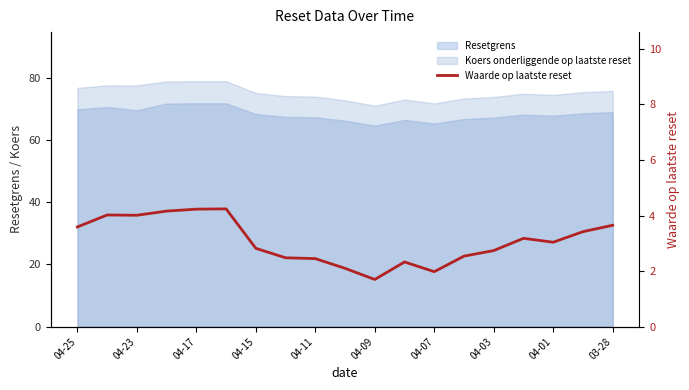

How many lines are shown in the chart?

1